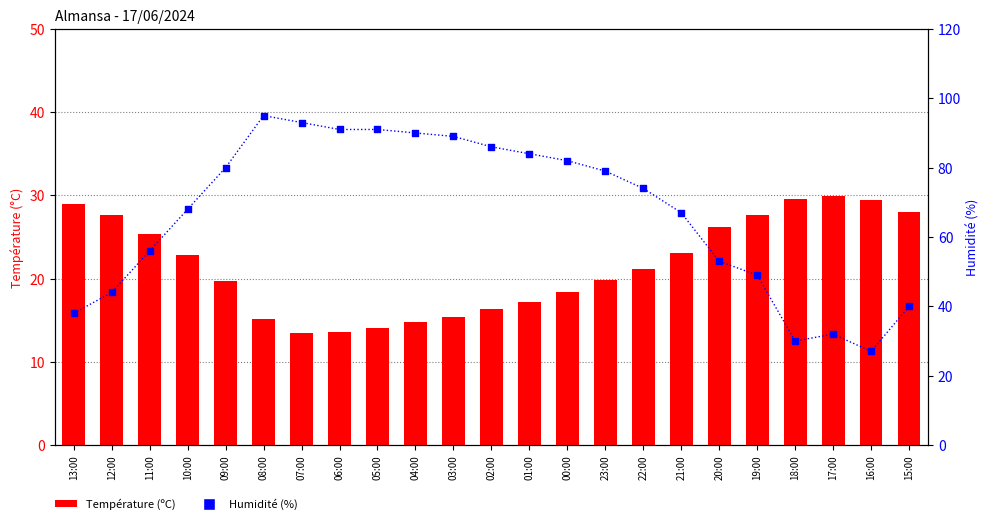

Which series has the largest Y range (max minus min)?

Humidité (%)